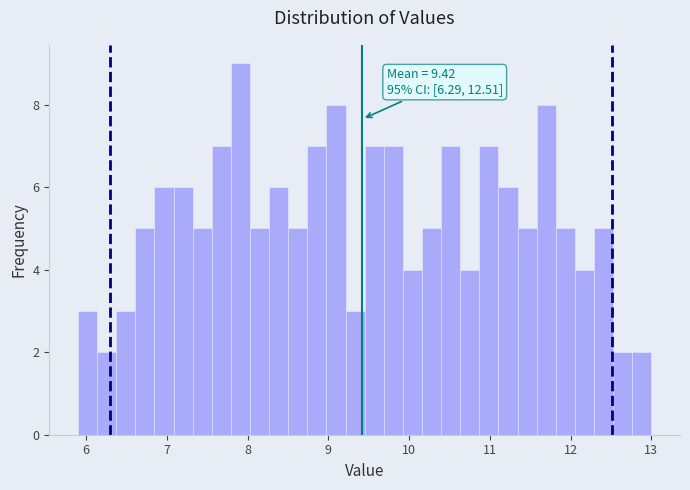

Read against the x-axis, roughly where is the centre of the tallest bar?

7.9